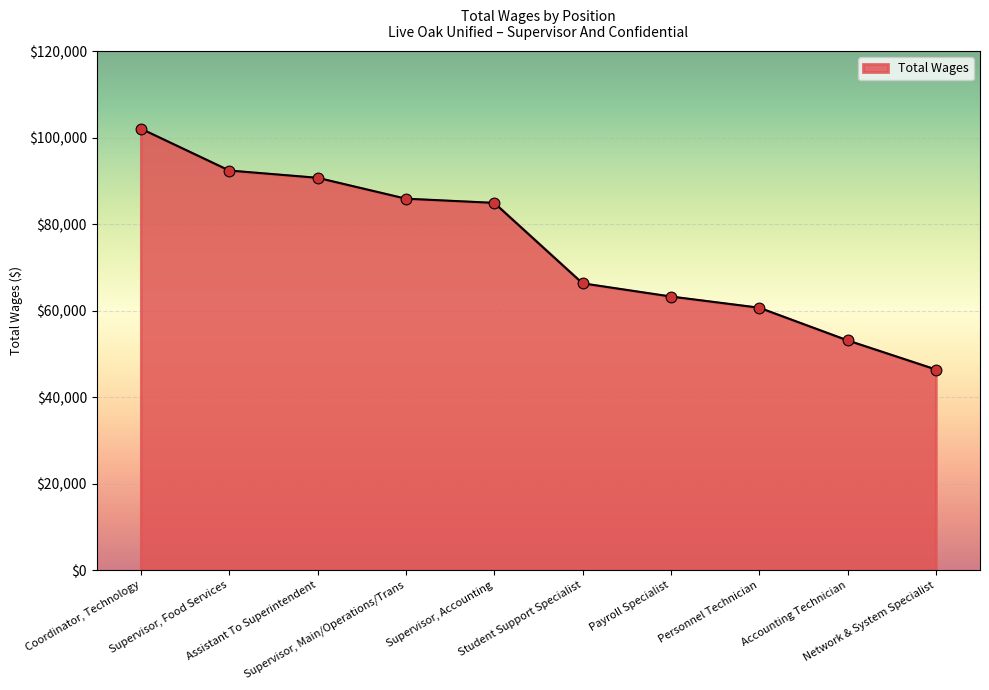

Which has a higher value, Supervisor, Food Services or Accounting Technician?

Supervisor, Food Services